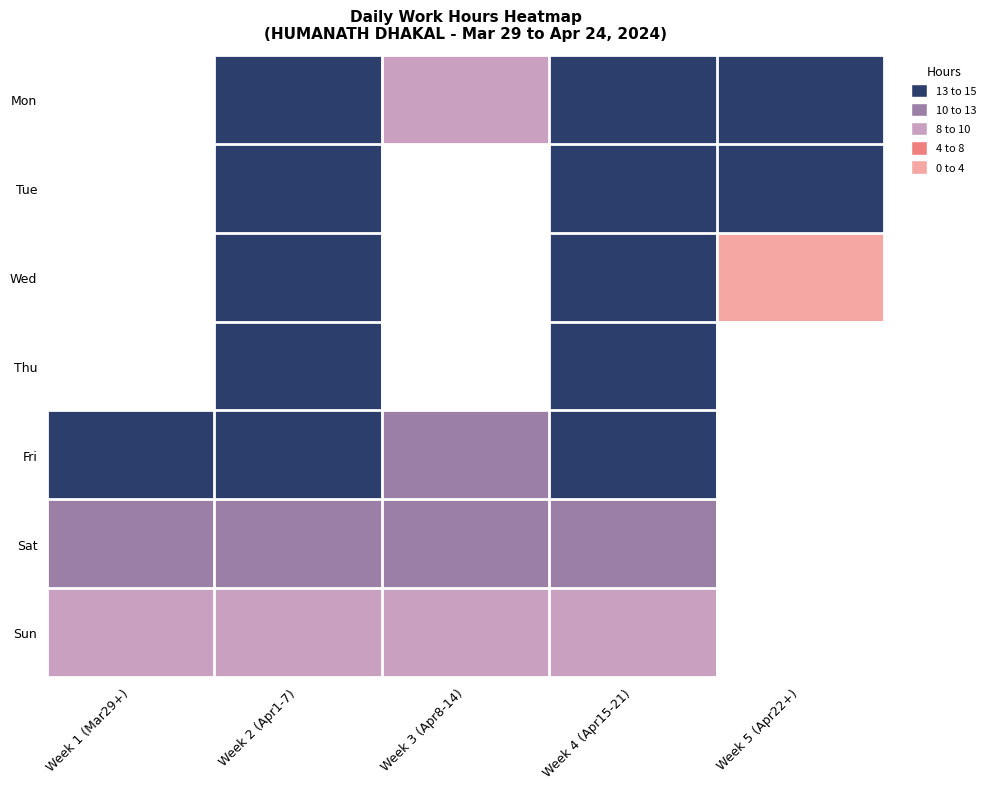

Which has a higher value, Week 4 (Apr15-21) or Week 3 (Apr8-14)?

Week 4 (Apr15-21)